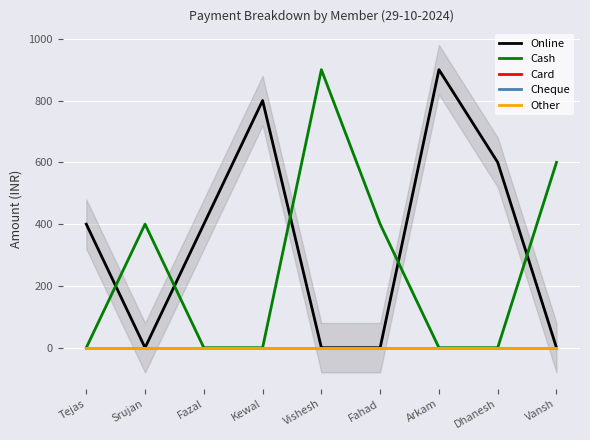

At Fazal, list the series in order from largest to smallest.

Online, Cash, Card, Cheque, Other